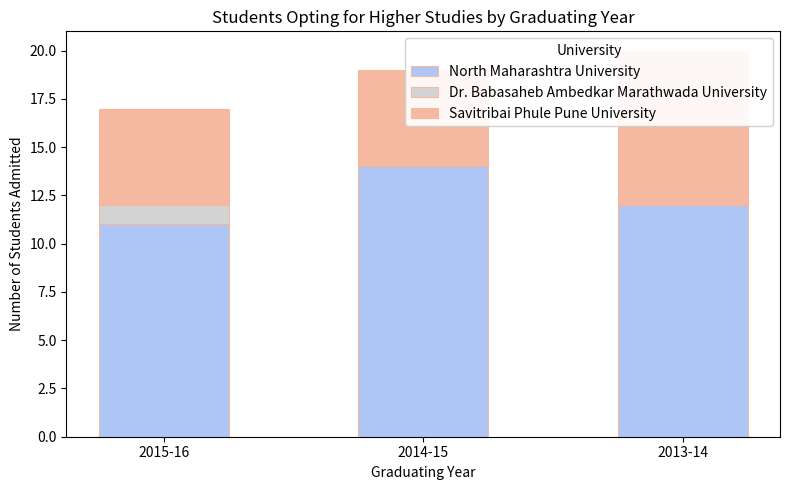

Reading left to right, what are all the values shown in this chart?

North Maharashtra University: 11	14	12
Dr. Babasaheb Ambedkar Marathwada University: 1	0	0
Savitribai Phule Pune University: 5	5	8